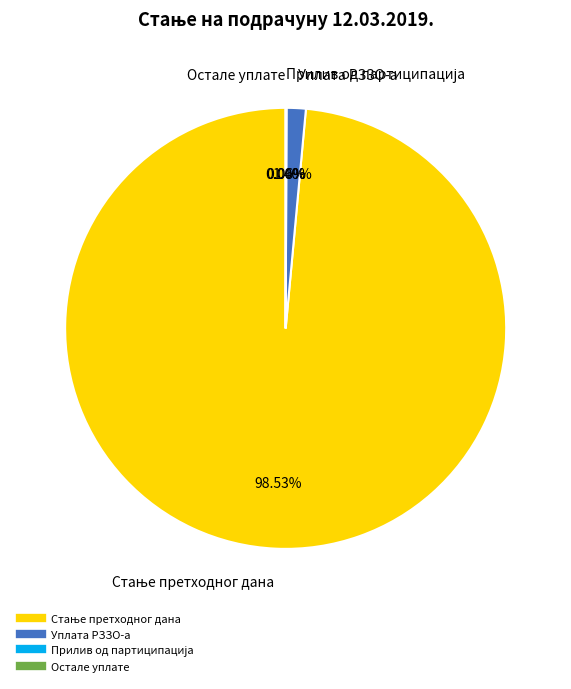

To the nearest percent, what is the combined percentage of Уплата РЗЗО-а and Прилив од партиципација?

1%